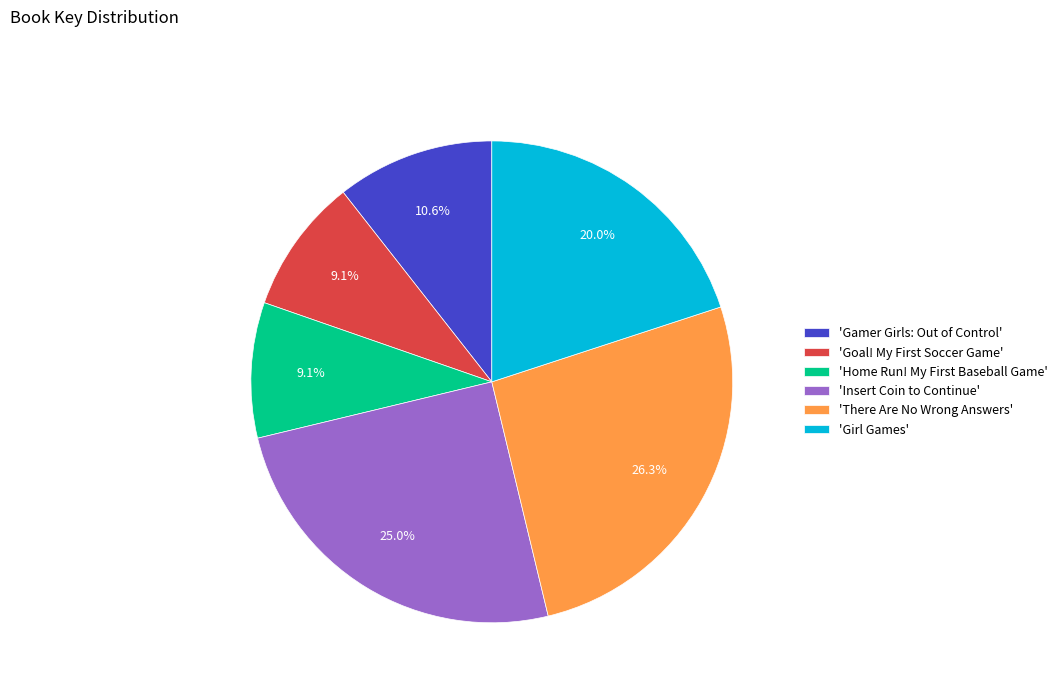

How many slices are in this pie chart?

6